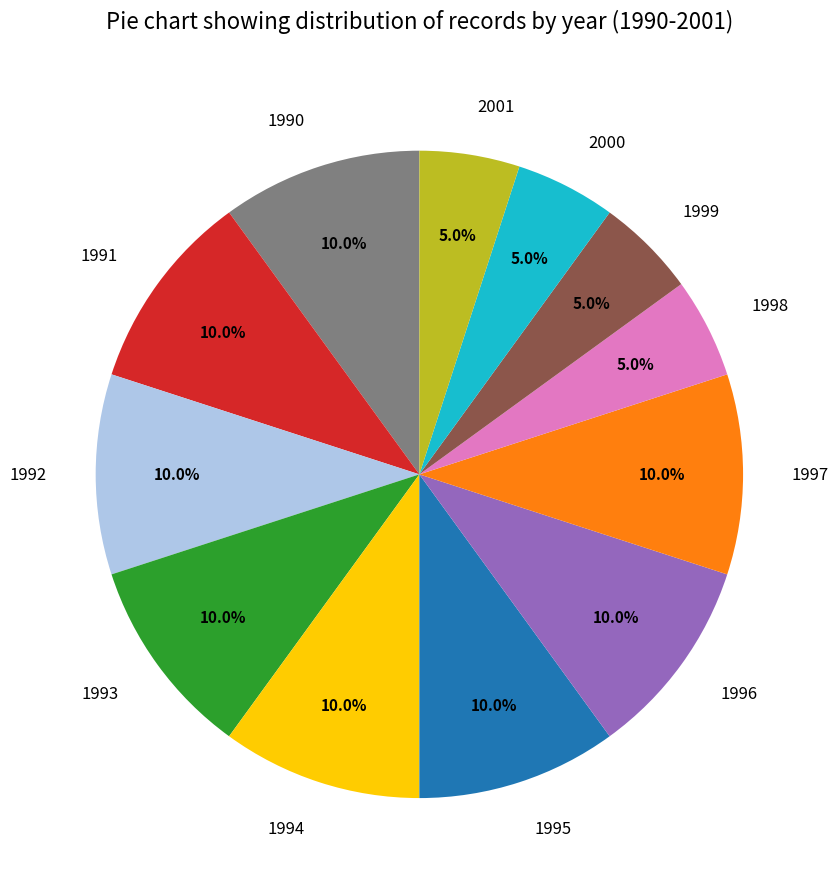

To the nearest percent, what portion does 1999 represent?

5%